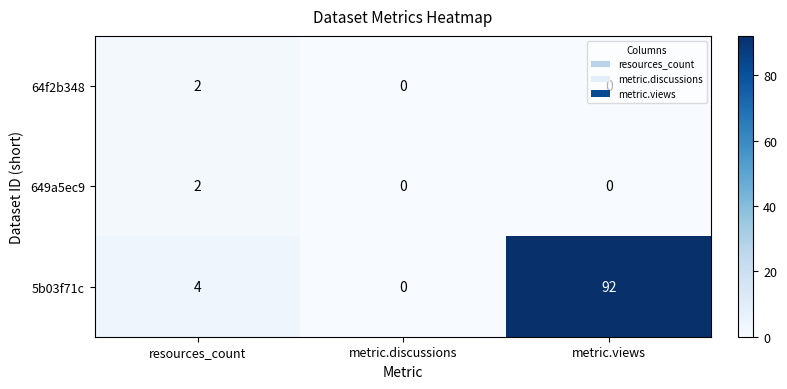

How many 64f2b348 values are between 0 and 2?

3